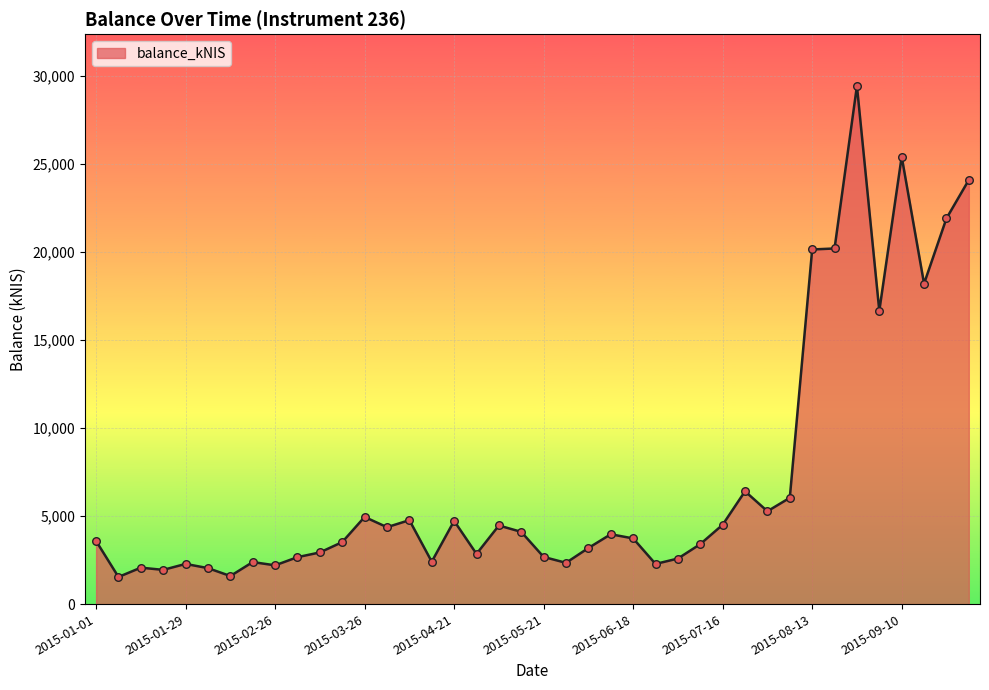

What is the difference between the maximum and minimum values?

27887.8